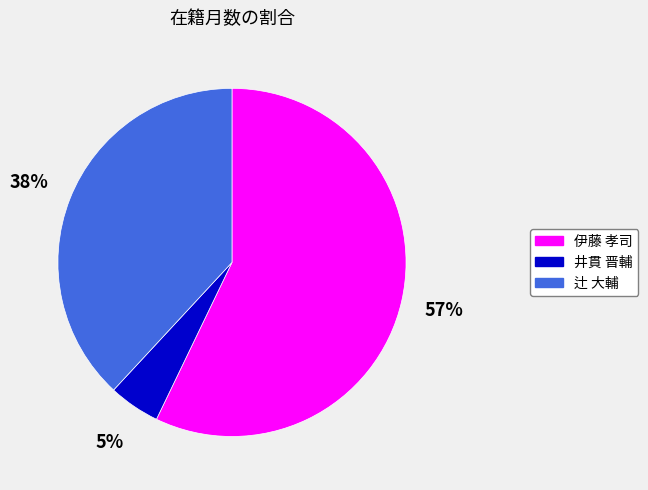

To the nearest percent, what percentage of the pie is 井貫 晋輔?

5%